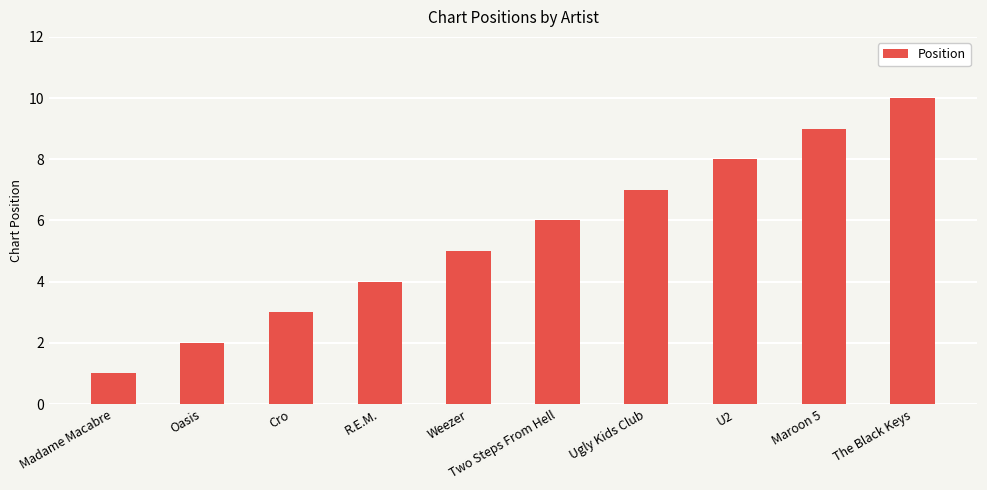

What is the sum of all values?

55